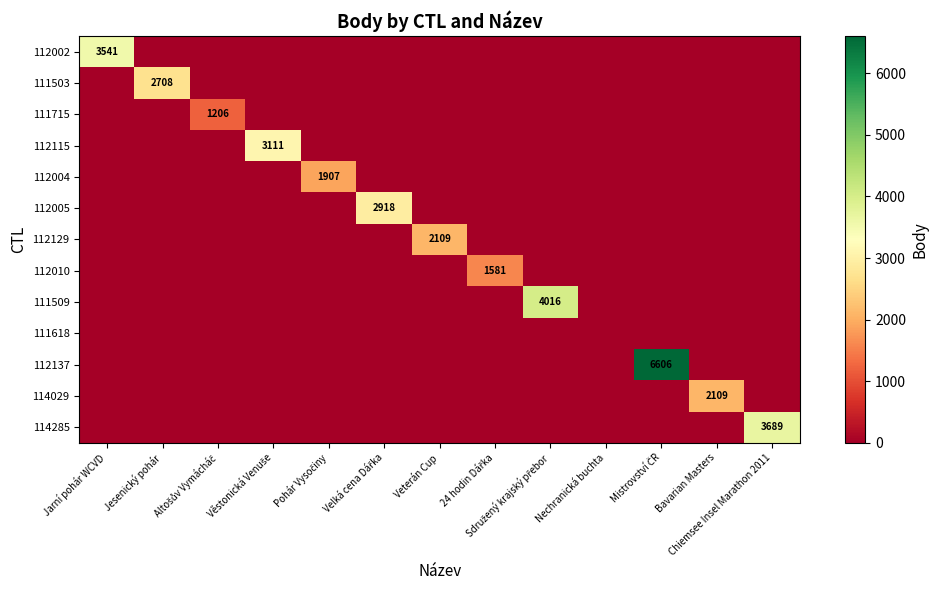

What is the difference between the 112010 values at 24 hodin Dářka and Jesenický pohár?

1581